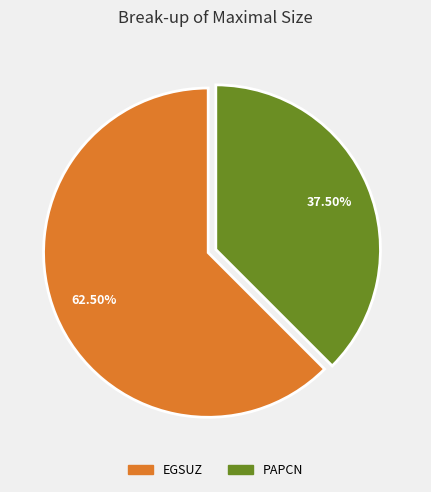

Count the number of slices in the pie.

2